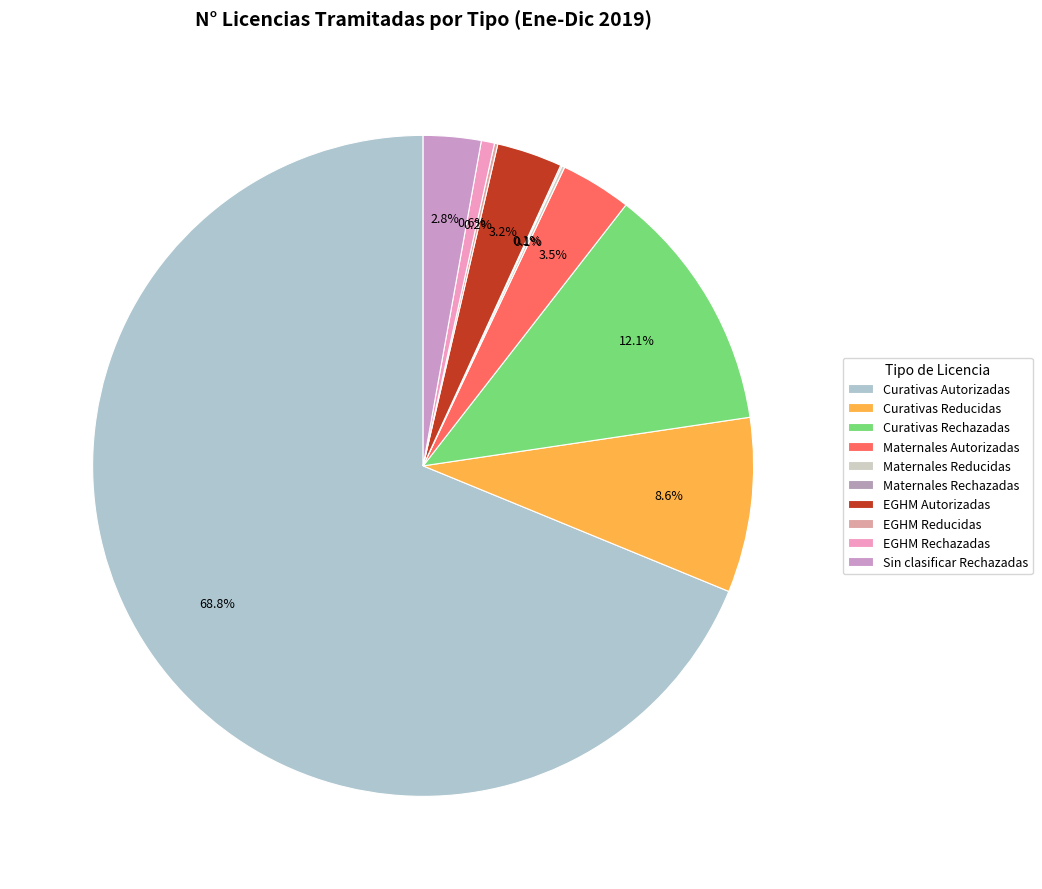

Rank the categories by value from highest to lowest.

Curativas Autorizadas, Curativas Rechazadas, Curativas Reducidas, Maternales Autorizadas, EGHM Autorizadas, Sin clasificar Rechazadas, EGHM Rechazadas, EGHM Reducidas, Maternales Reducidas, Maternales Rechazadas